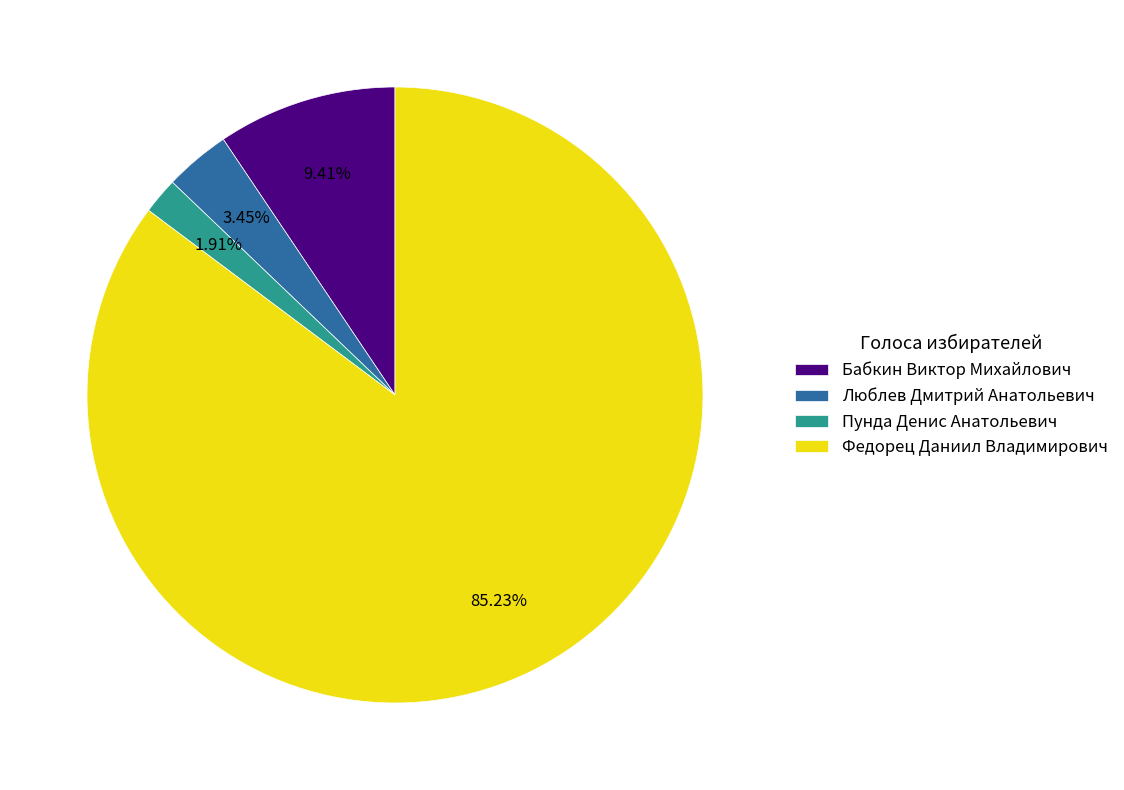

What percentage is the Федорец Даниил Владимирович slice, to the nearest percent?

85%